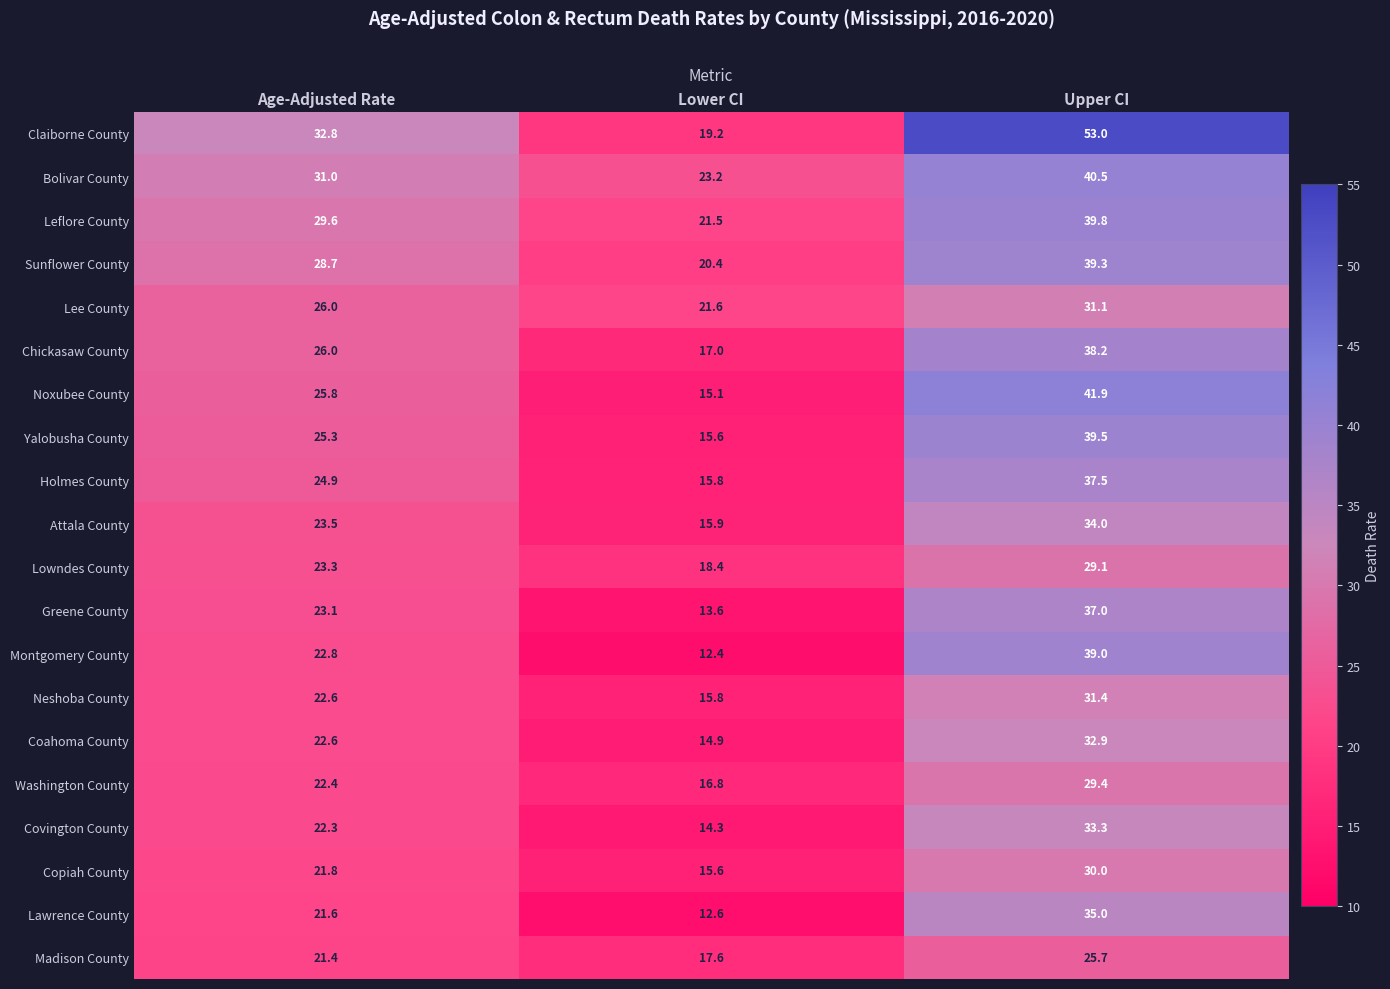

Read the Covington County value at Upper CI.

33.3